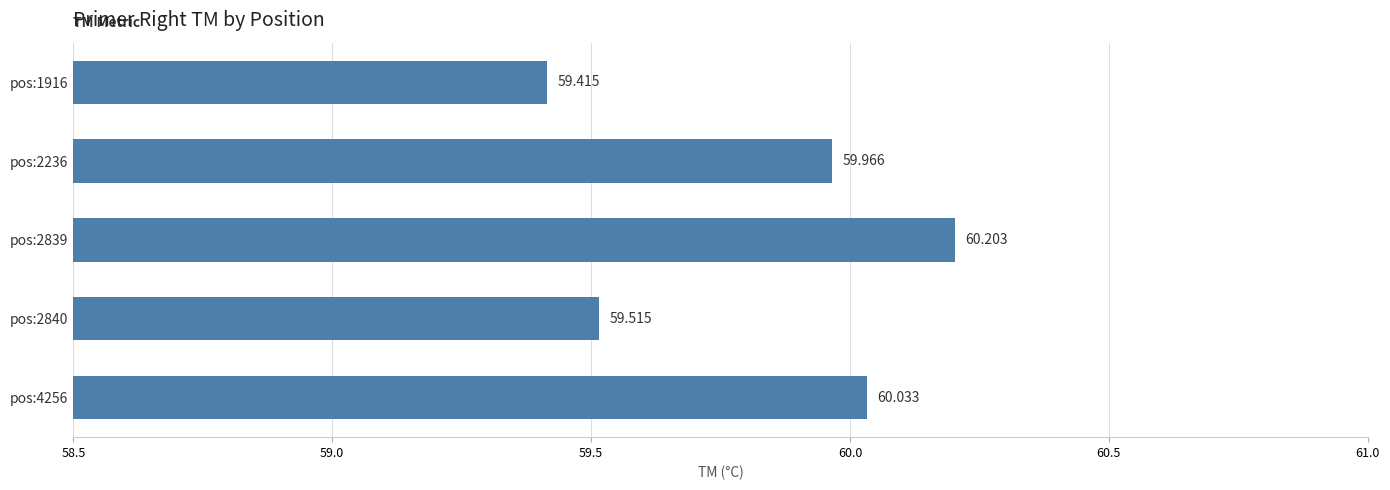

Which category has the highest value across all series?

pos:2839